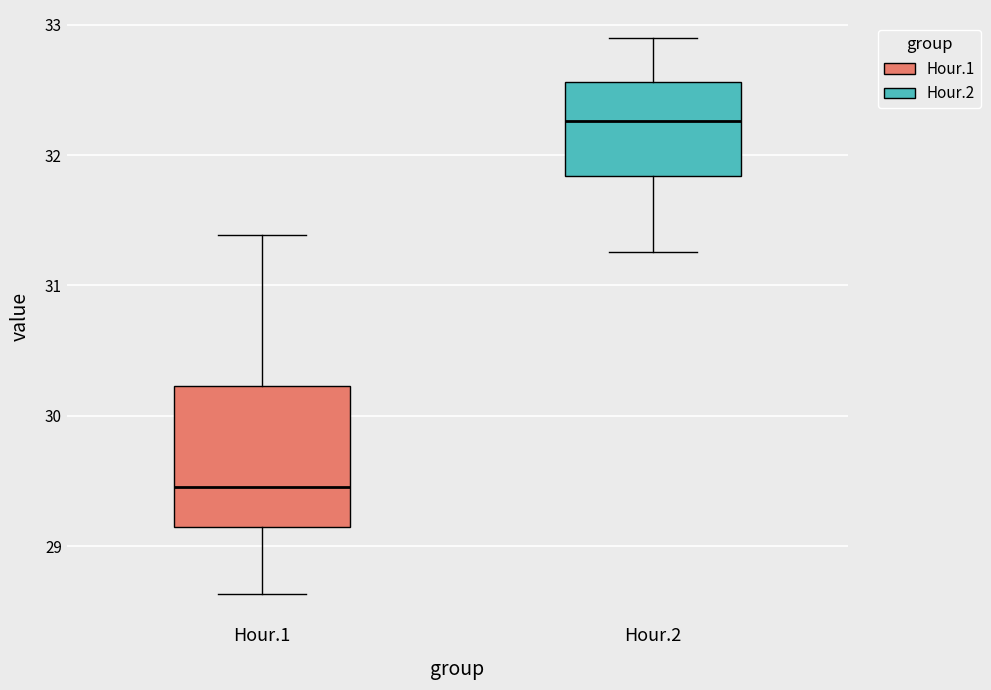

Reading left to right, read every box against the y-axis: the position of its median line, the range the box covers, and the ends of its whiskers. The values are not printed on the chart, so give them approximately, as read against the axis.

Hour.1: median 29.5, box 29.2 to 30.2, whiskers 28.6 to 31.4
Hour.2: median 32.3, box 31.8 to 32.6, whiskers 31.3 to 32.9